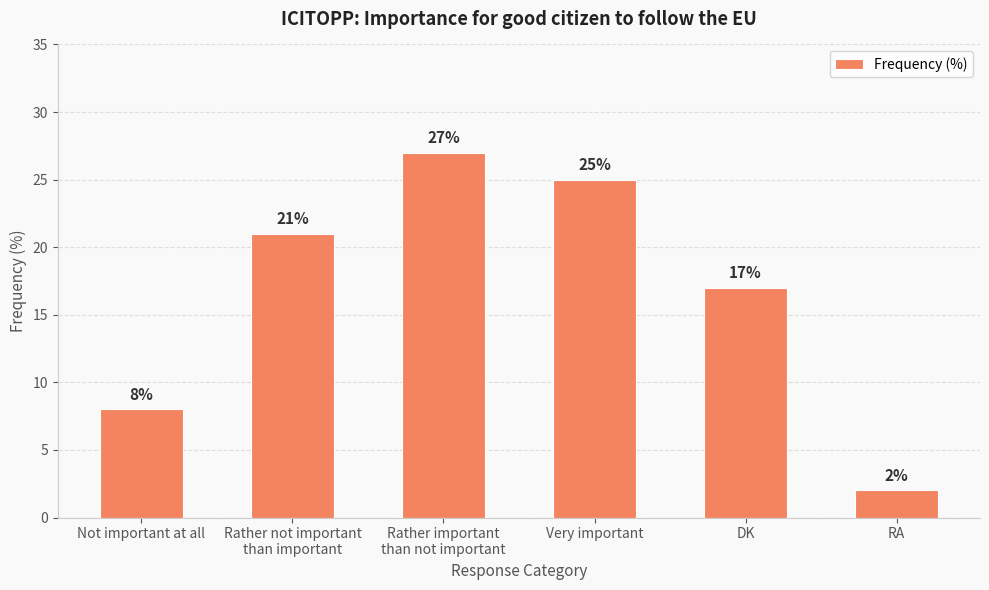

How many data points does each series have?

6